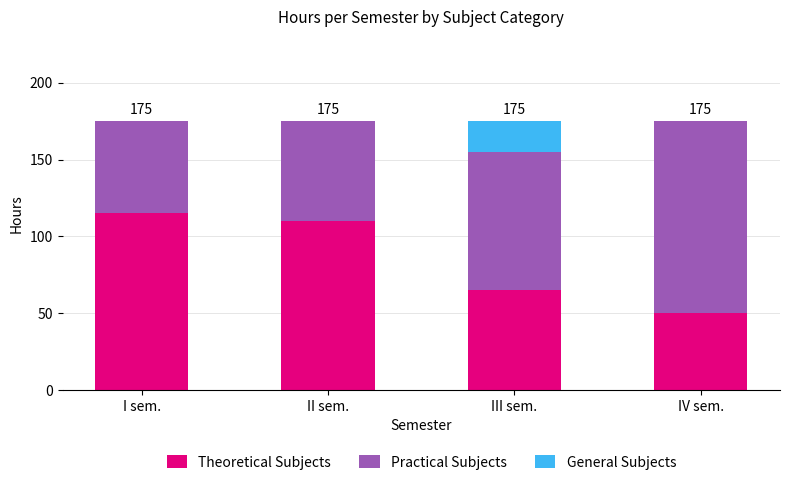

The Theoretical Subjects series shows 65 at III sem.. True or false?

True